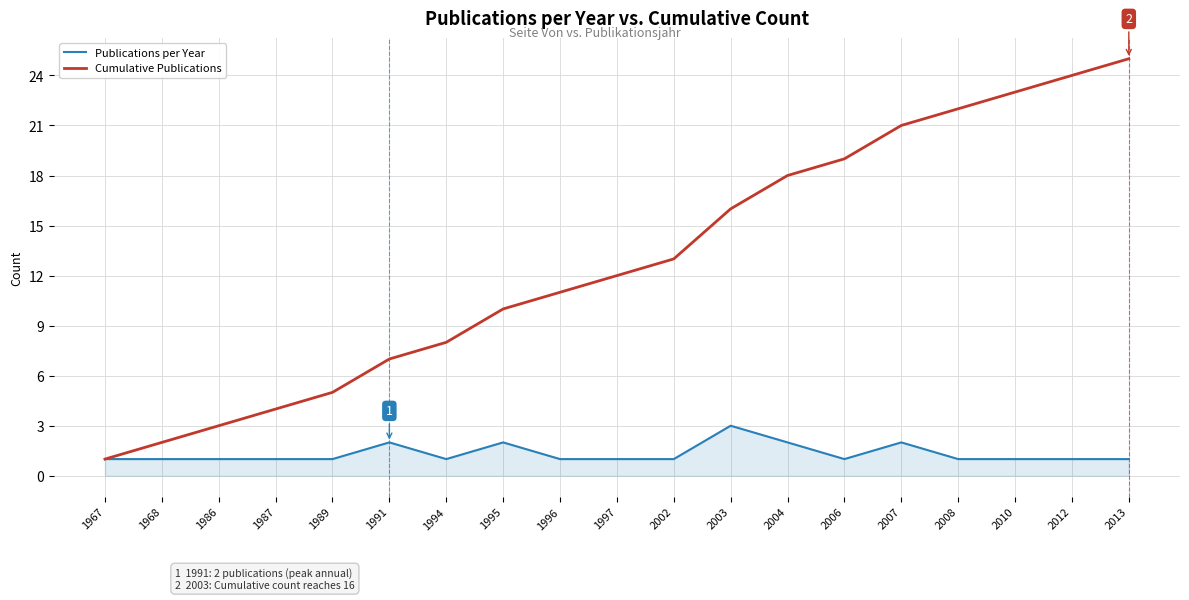

Which series changed the most between 1996 and 2013?

Cumulative Publications